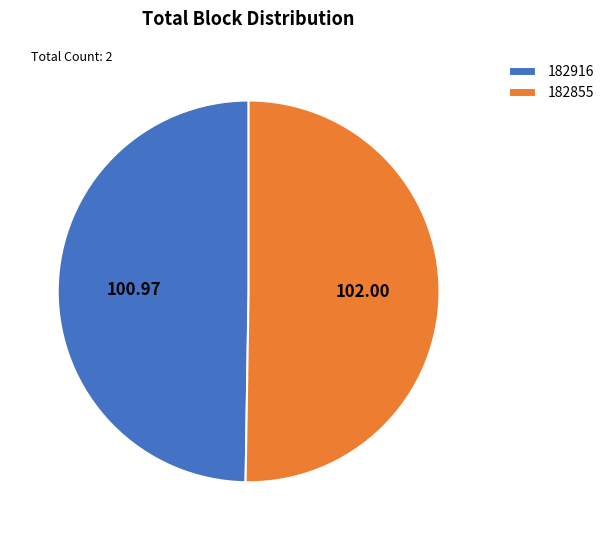

Does 182916 represent more than half of the total?

No